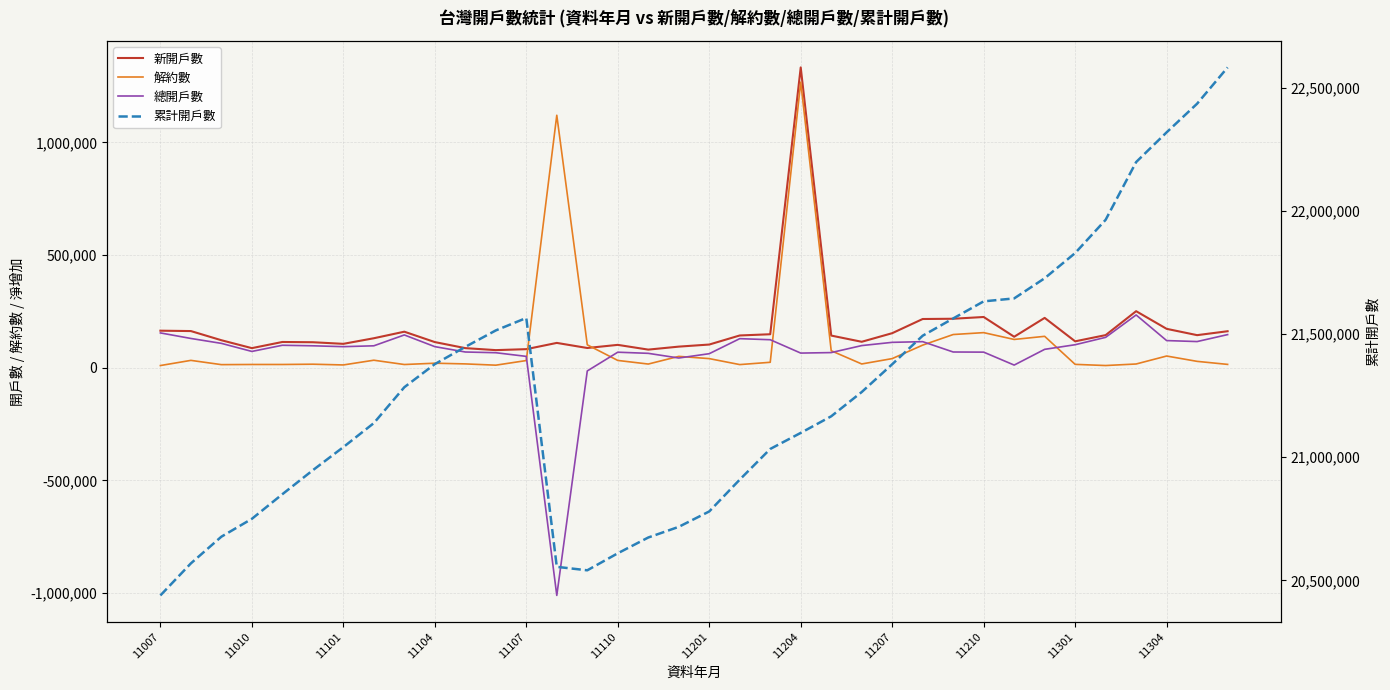

How many values in the 總開戶數 series are below 97525?

18